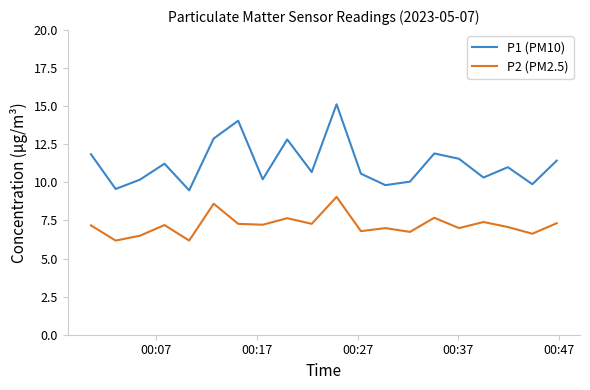

What are all the series names shown in the legend?

P1 (PM10), P2 (PM2.5)